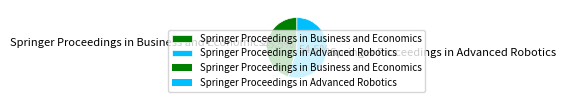

Which category accounts for the majority?

Springer Proceedings in Advanced Robotics